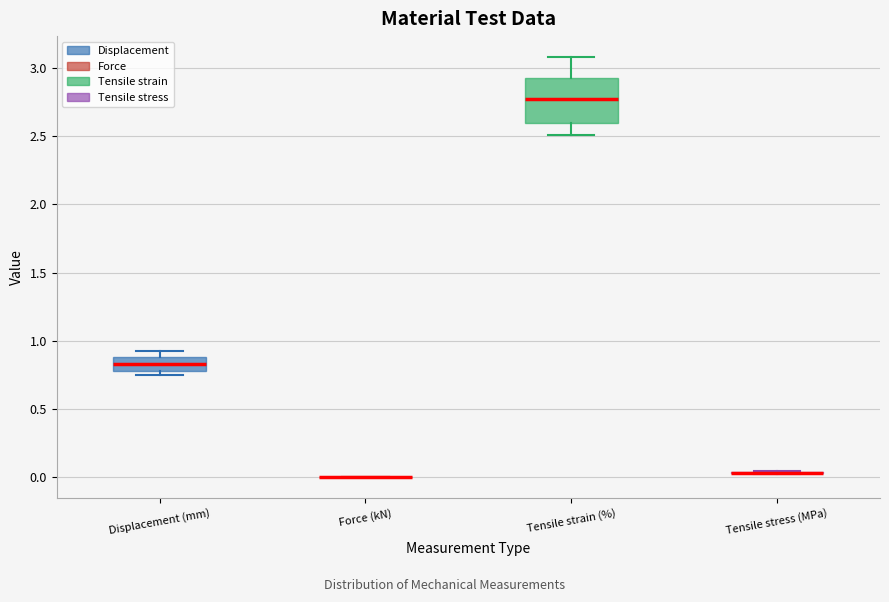

Reading left to right, transcribe this box plot: for each box, give where its median line is, the range the box spans, and where its two whiskers end, as read against the y-axis. The values are not printed on the chart, so give them approximately, as read against the axis.

Displacement (mm): median 0.85, box 0.80 to 0.90, whiskers 0.75 to 0.90 (just above the box's upper edge)
Force (kN): box collapsed to a line at 0.00, whiskers 0.00 to 0.00
Tensile strain (%): median 2.75, box 2.60 to 2.95, whiskers 2.50 to 3.10
Tensile stress (MPa): box collapsed to a line at 0.05, whiskers 0.05 to 0.05